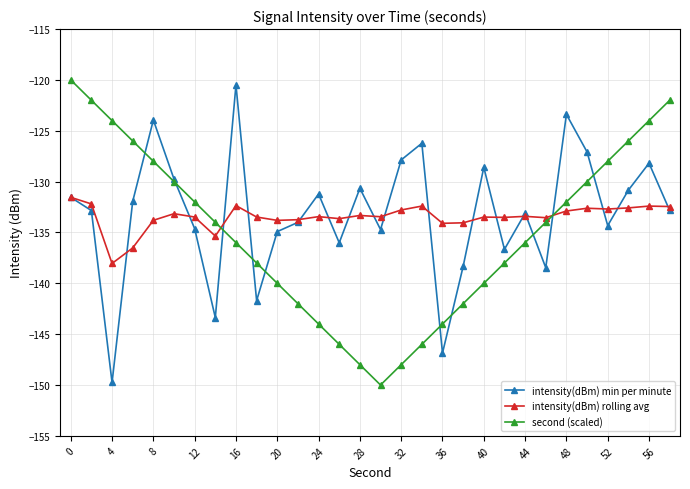

After their last crossing, which series has the higher values: intensity(dBm) rolling avg or second (scaled)?

second (scaled)